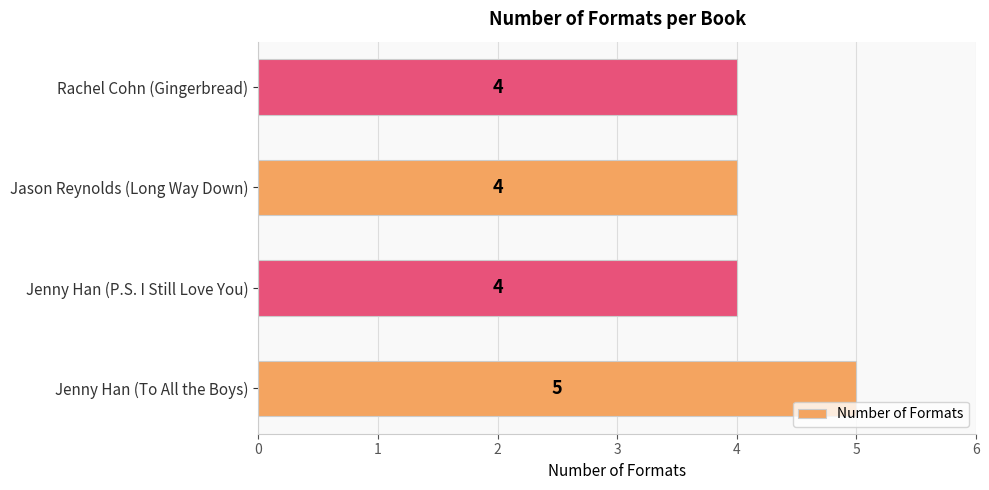

What value does the data have at Rachel Cohn (Gingerbread)?

4